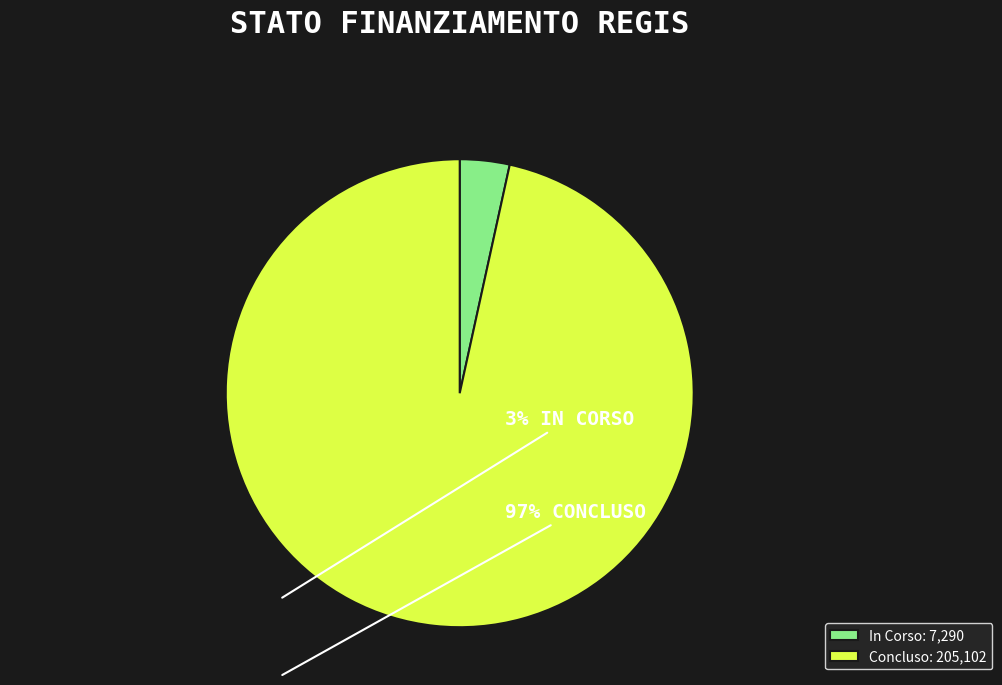

What is the ratio of the value at In Corso to the value at Concluso?

0.0